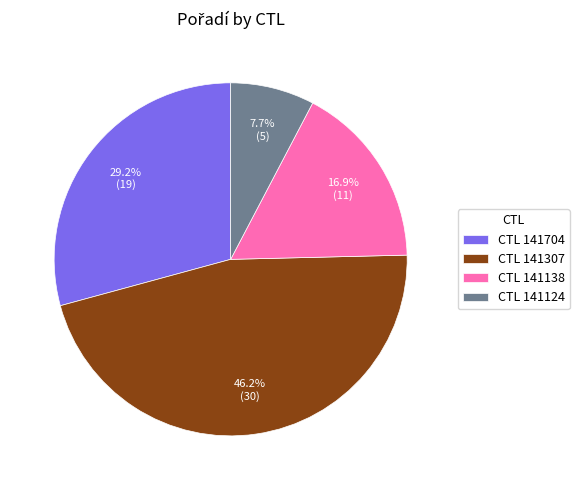

To the nearest percent, what is the average slice percentage?

25%